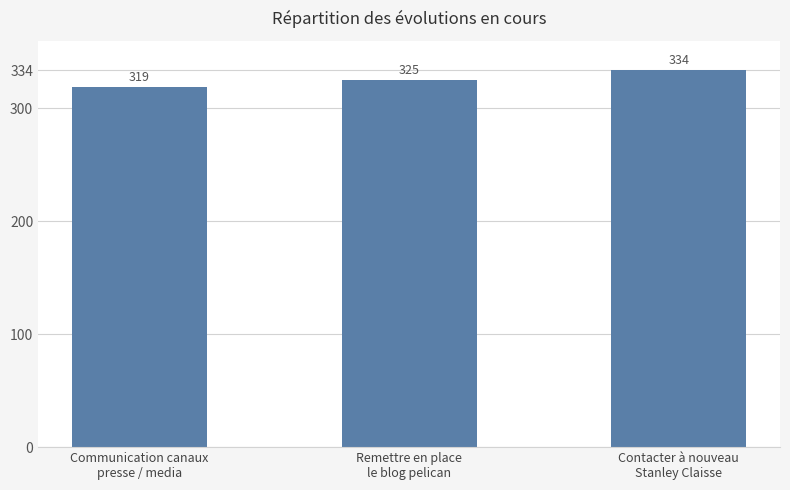

Rank the categories by value from highest to lowest.

Contacter à nouveau
Stanley Claisse, Remettre en place
le blog pelican, Communication canaux
presse / media